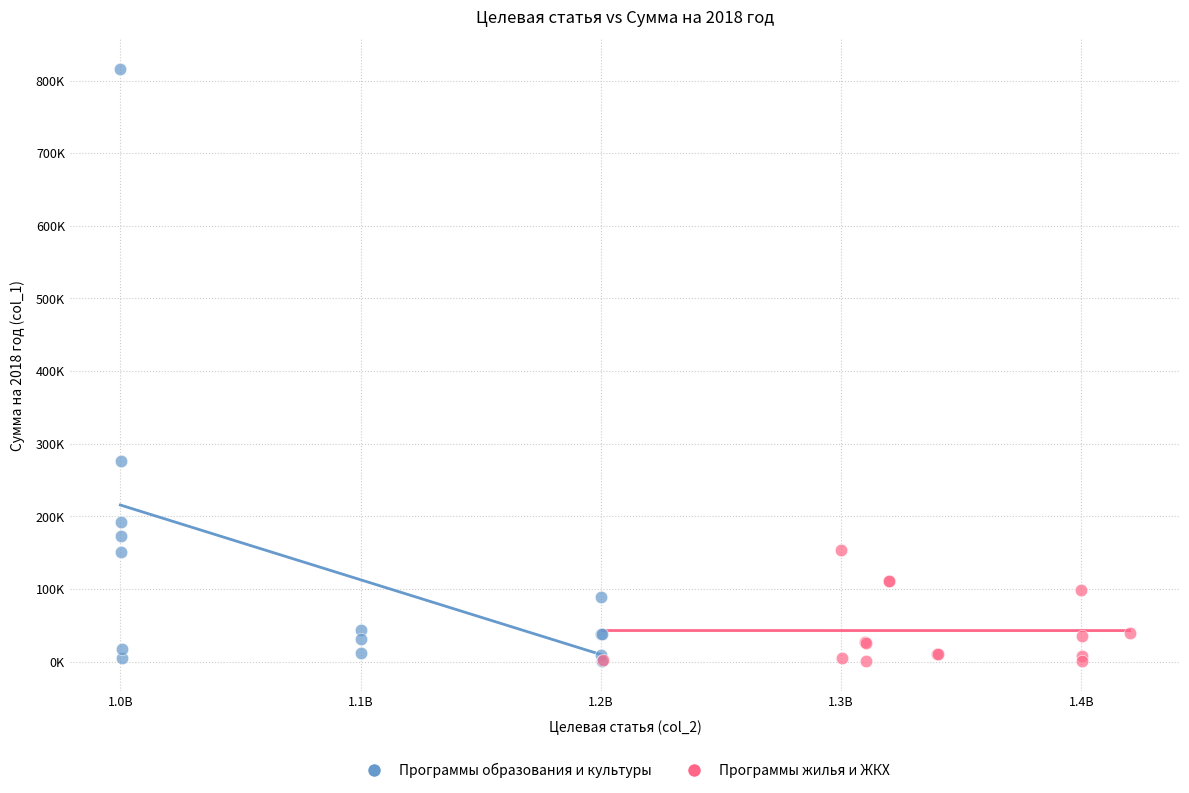

Which series has the widest spread of Y values?

Программы образования и культуры